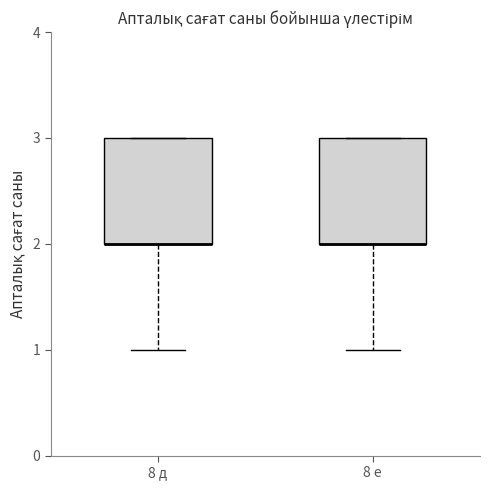

Reading left to right, transcribe this box plot: for each box, give where its median line is, the range the box spans, and where its two whiskers end, as read against the y-axis. The values are not printed on the chart, so give them approximately, as read against the axis.

8 д: median 2 (drawn on the box's lower edge), box 2 to 3, whiskers 1 to 3
8 е: median 2 (drawn on the box's lower edge), box 2 to 3, whiskers 1 to 3